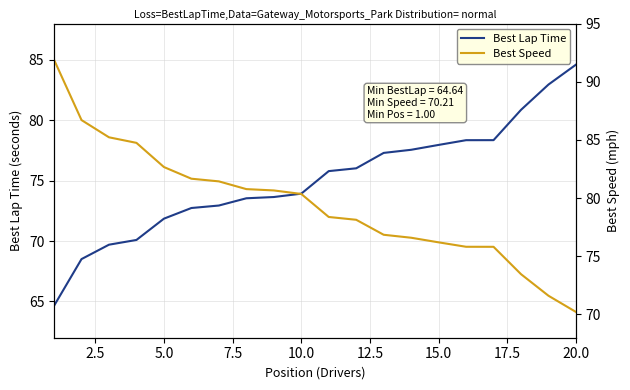

True or false: Best Speed and Best Lap Time intersect in this chart.

True